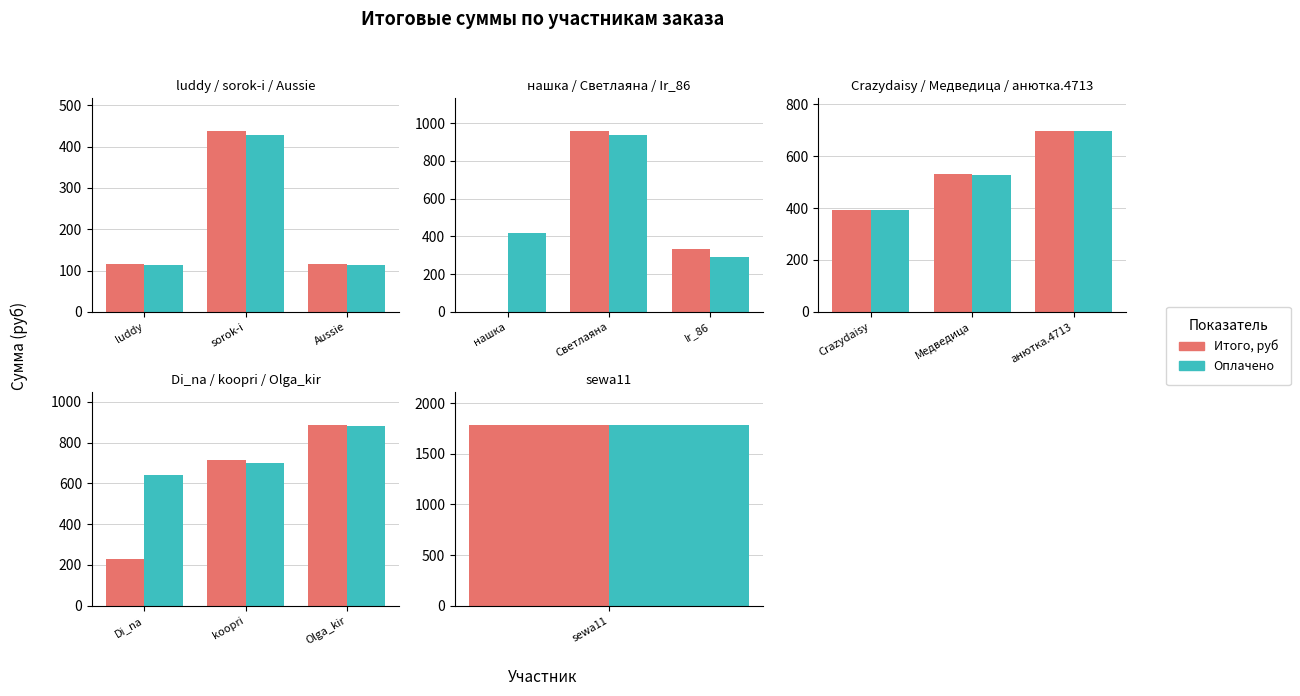

Rank the series by their average value, from highest to lowest.

Оплачено, Итого, руб